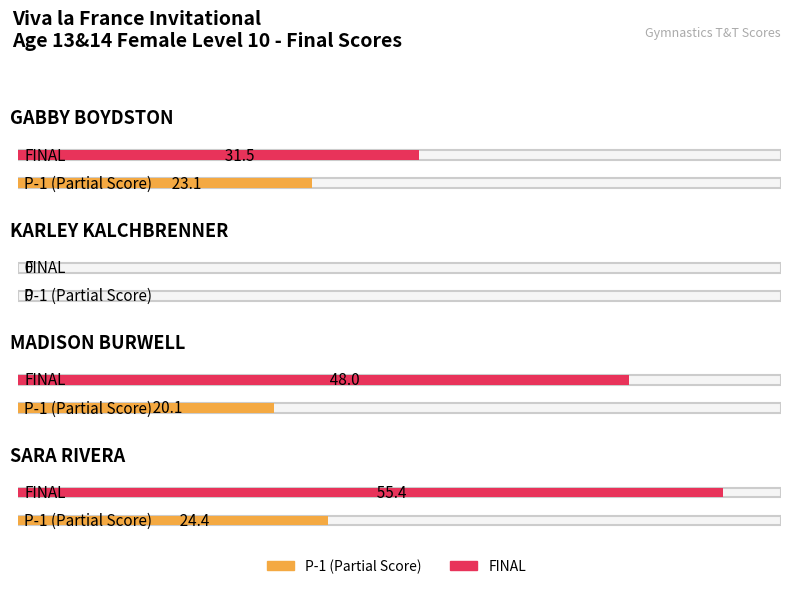

Between SARA RIVERA and MADISON BURWELL, which is larger?

SARA RIVERA